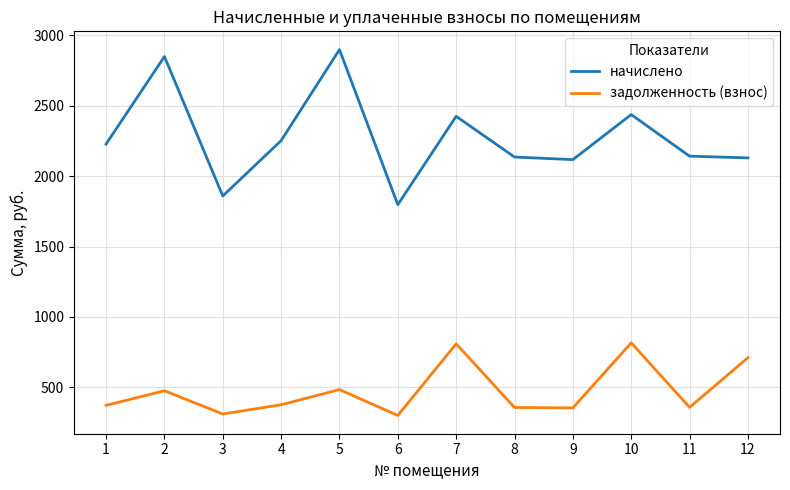

Rank the series at 5 from highest to lowest value.

начислено, задолженность (взнос)